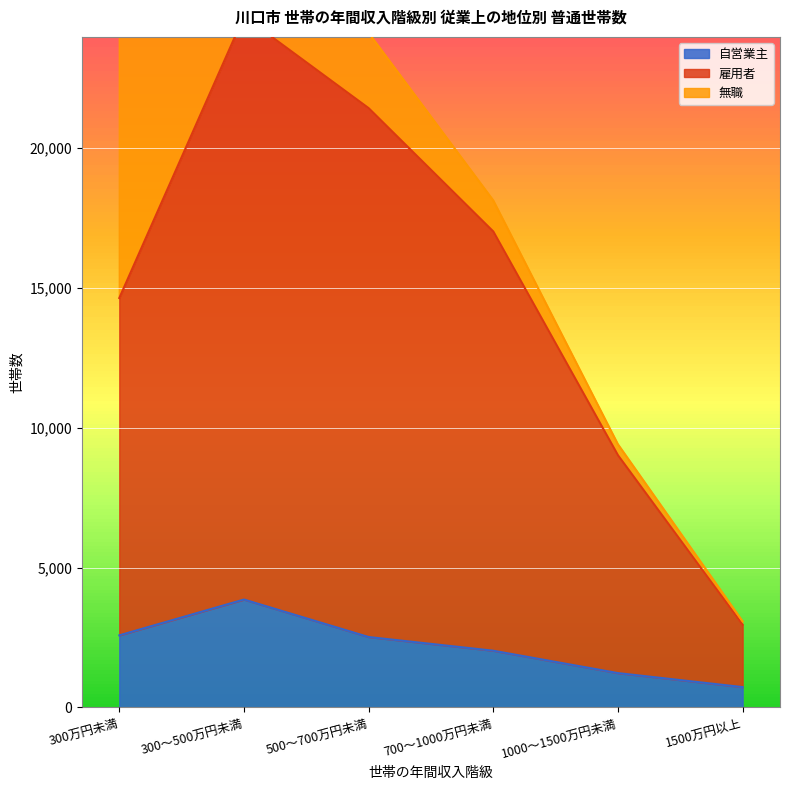

The value of 自営業主 at 300～500万円未満 is 3860. True or false?

True